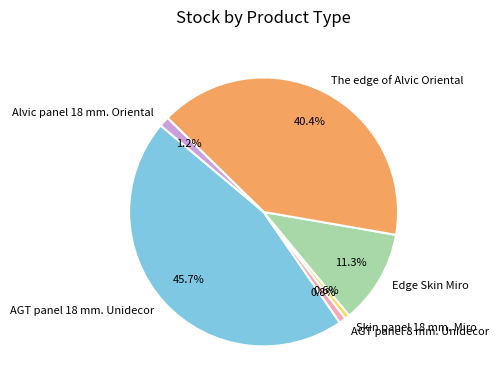

Is it true that AGT panel 18 mm. Unidecor is 46% of the pie?

True